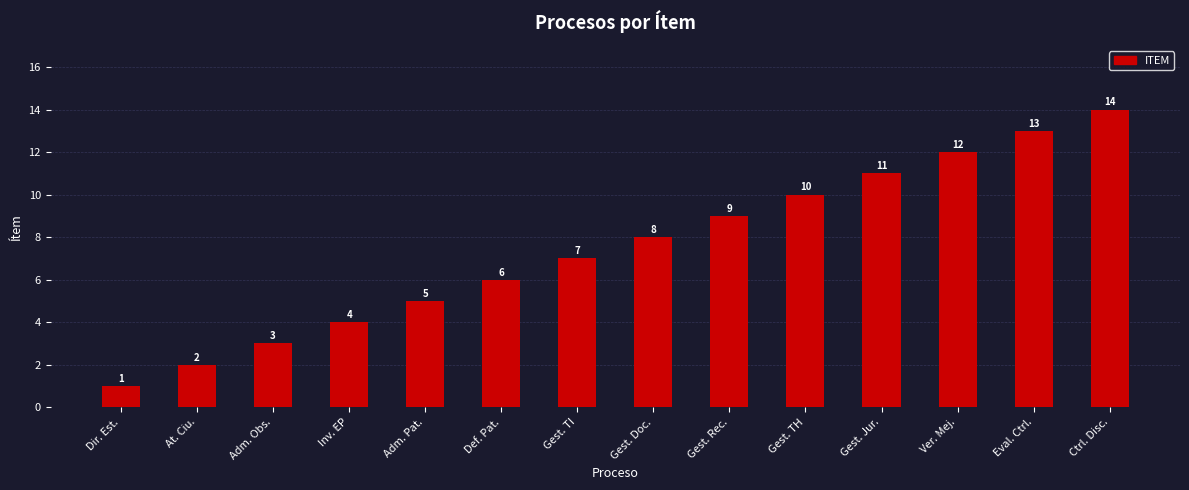

The chart shows a value of 3 at Def. Pat.. True or false?

False